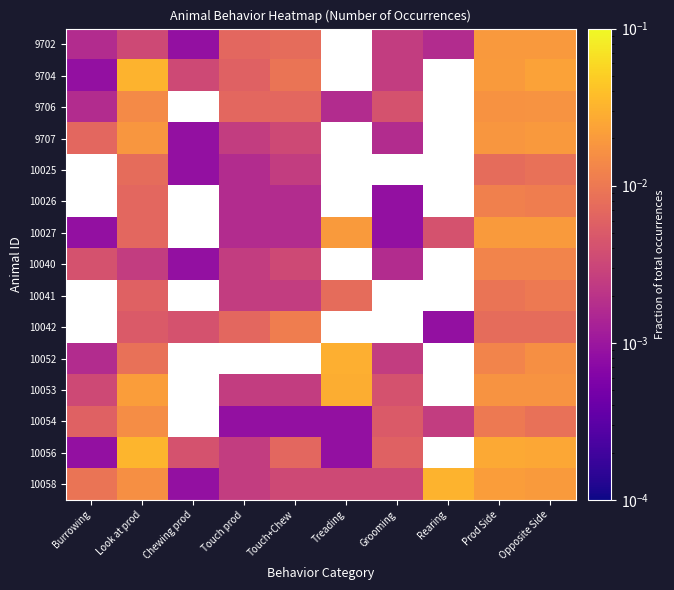

At how many categories does at least one series exceed 0?

10